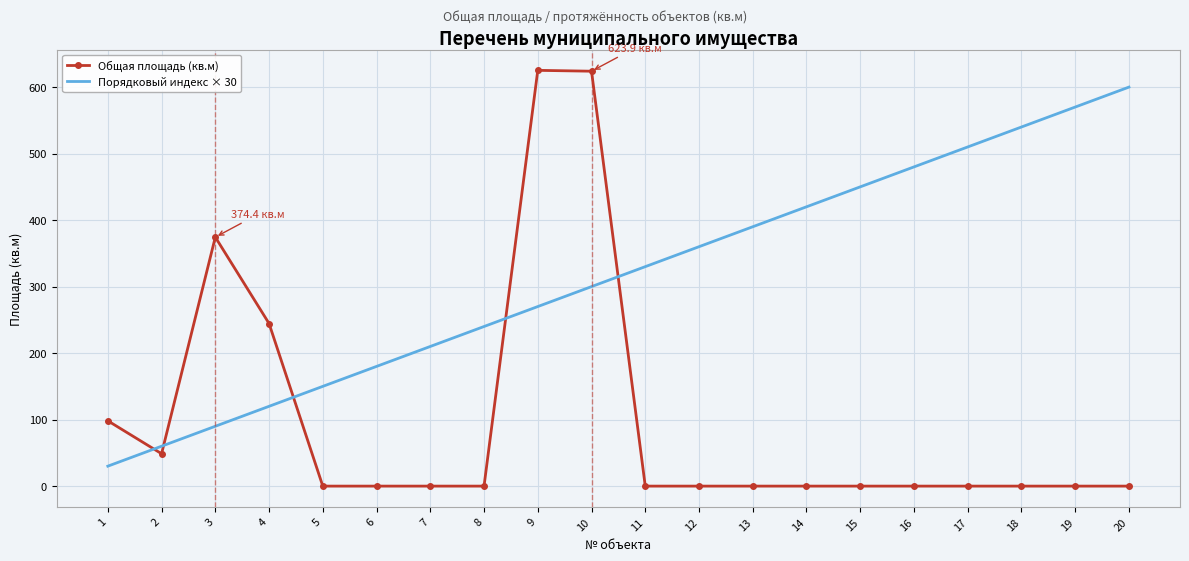

At how many categories does at least one series exceed 233?

15